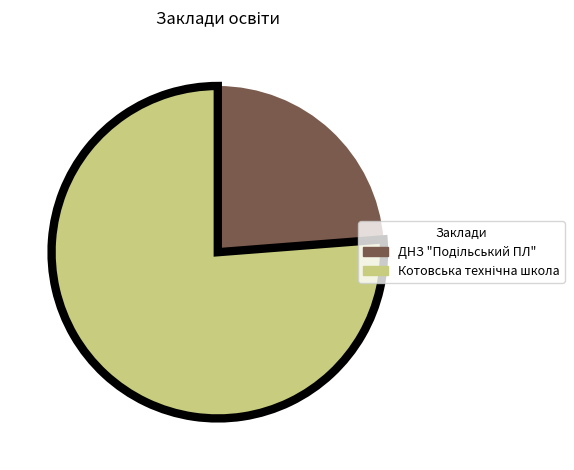

Is there any slice that represents more than half of the pie?

Yes